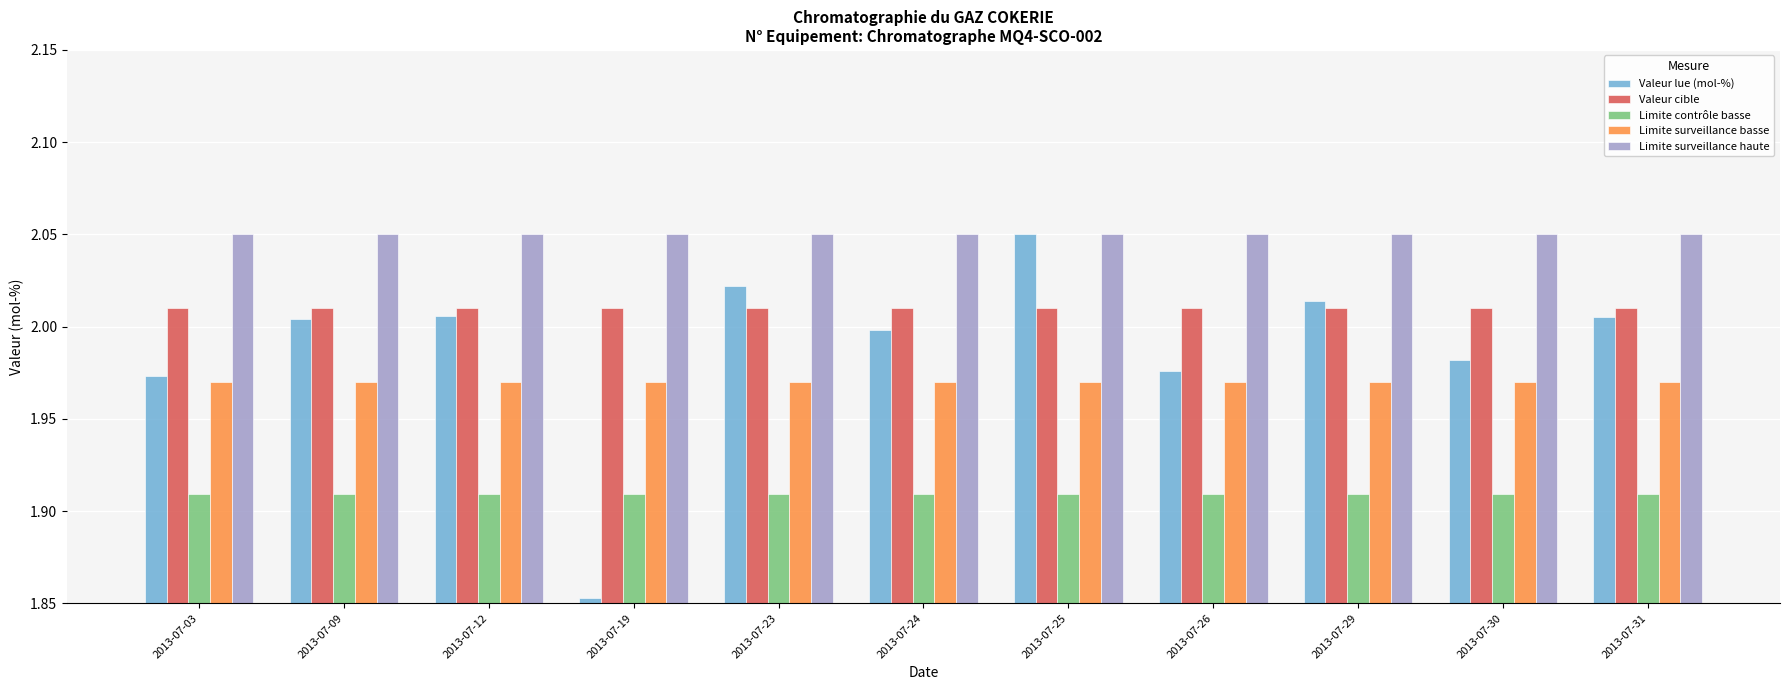

What is the total value across all series at 2013-07-29?

10.0